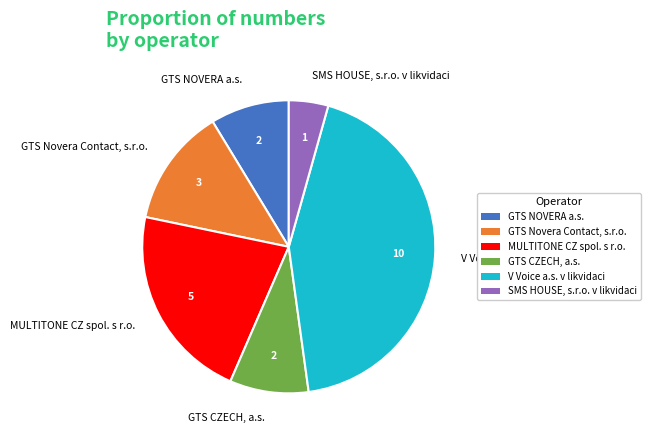

Combined, do MULTITONE CZ spol. s r.o. and V Voice a.s. v likvidaci account for over 50%?

Yes